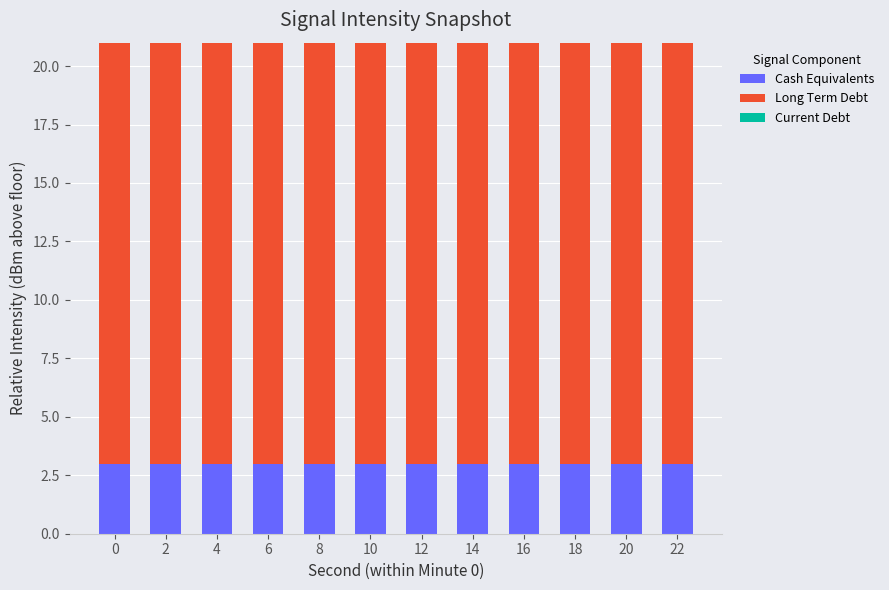

How many series are shown in this chart?

2